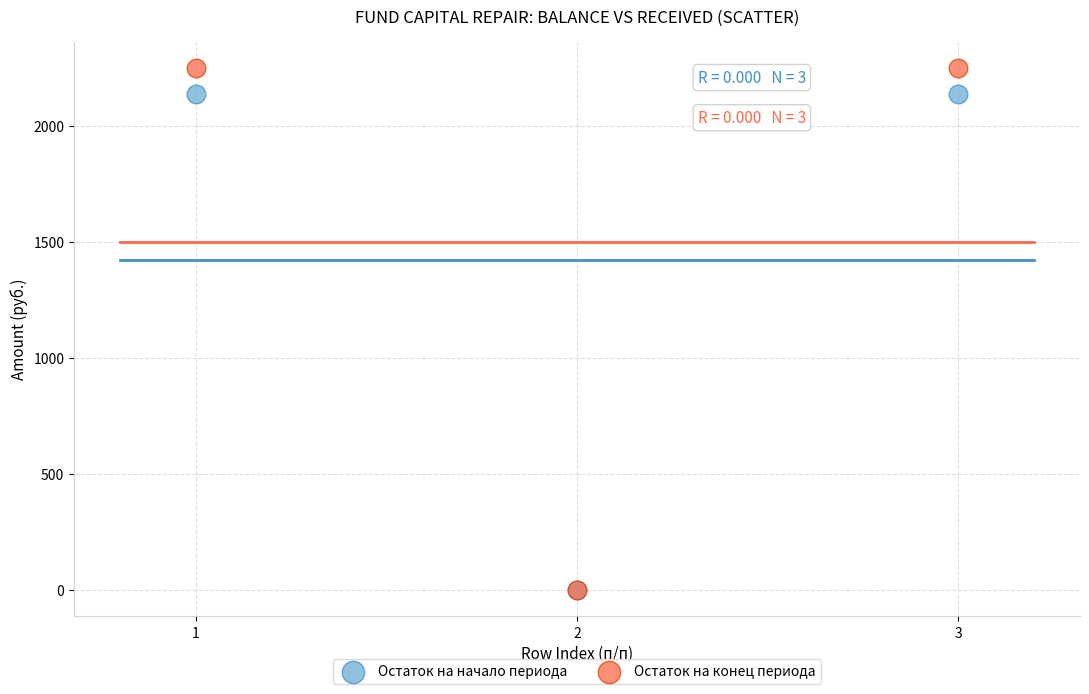

Which series has the widest spread of Y values?

Остаток на конец периода